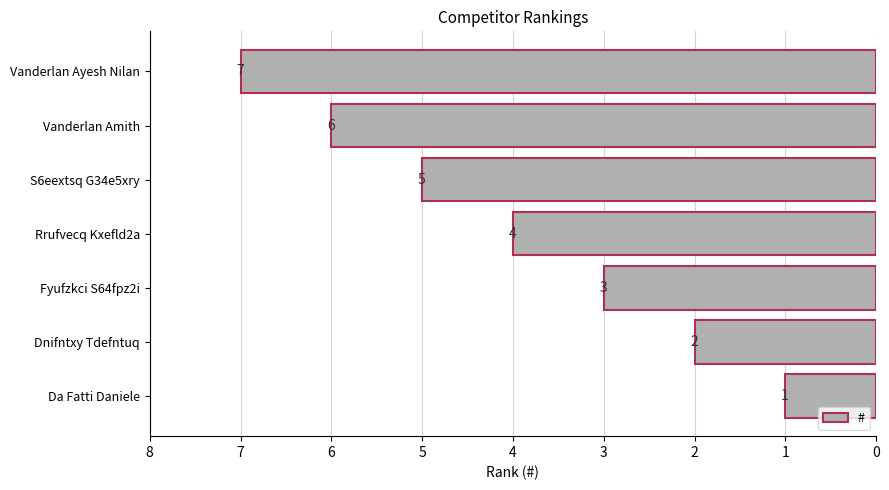

How many data points does each series have?

7